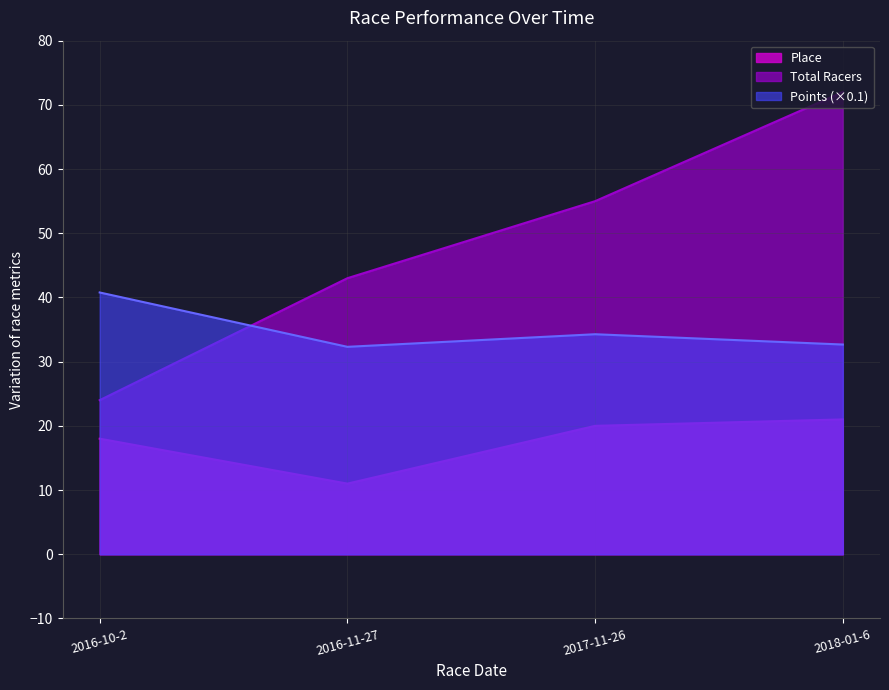

Count the number of categories in the chart.

4